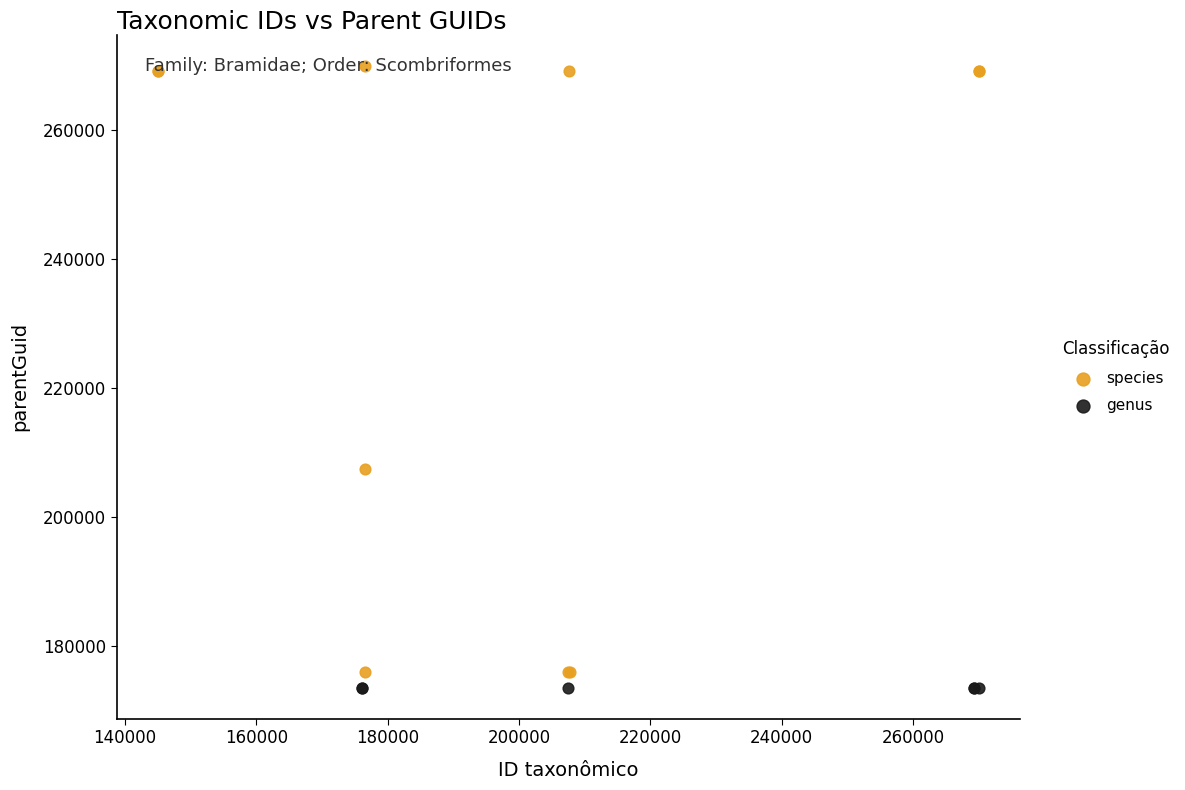

Which series reaches the maximum Y coordinate?

species